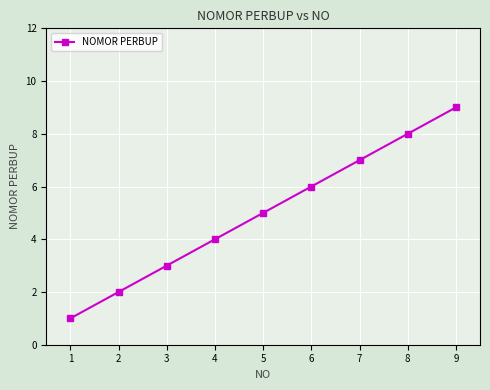

List the labels in order of value, largest first.

9, 8, 7, 6, 5, 4, 3, 2, 1